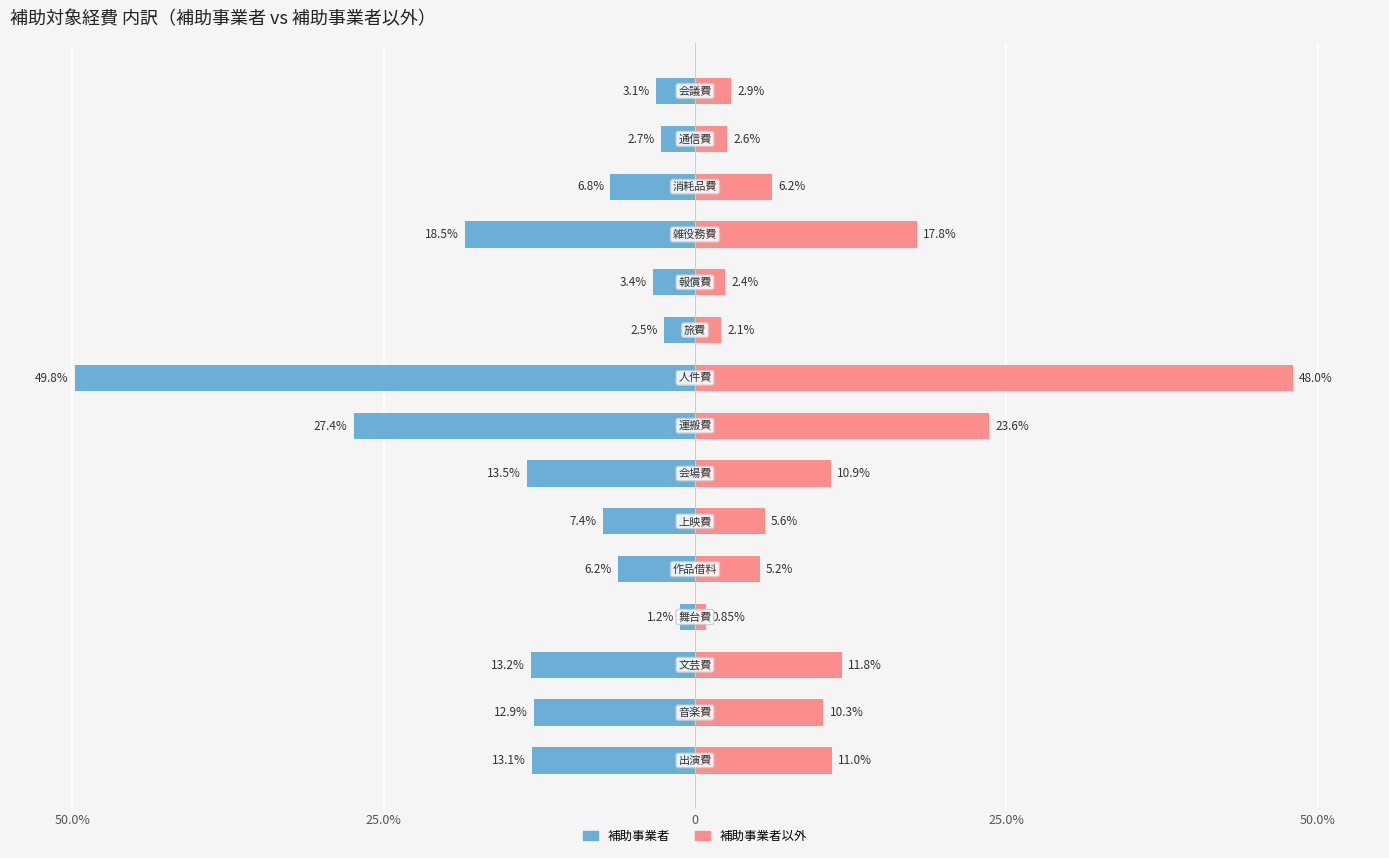

What is the minimum value shown in the chart?

-49.8